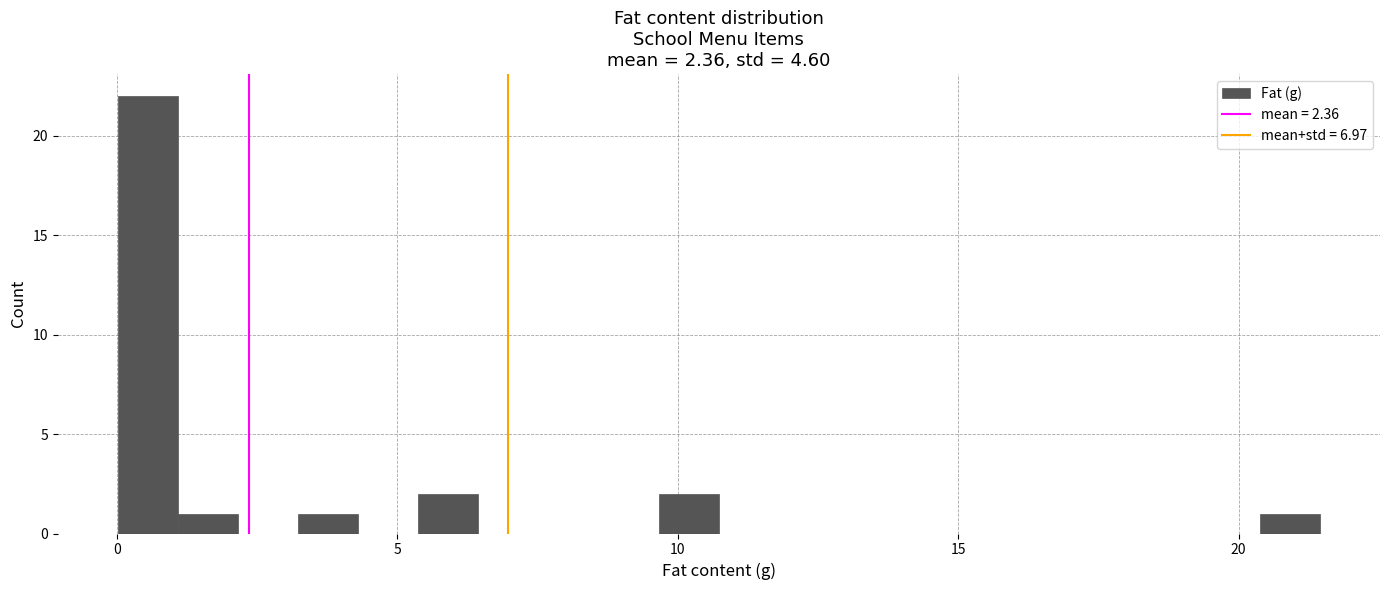

Read against the x-axis, roughly where is the centre of the tallest bar?

0.5